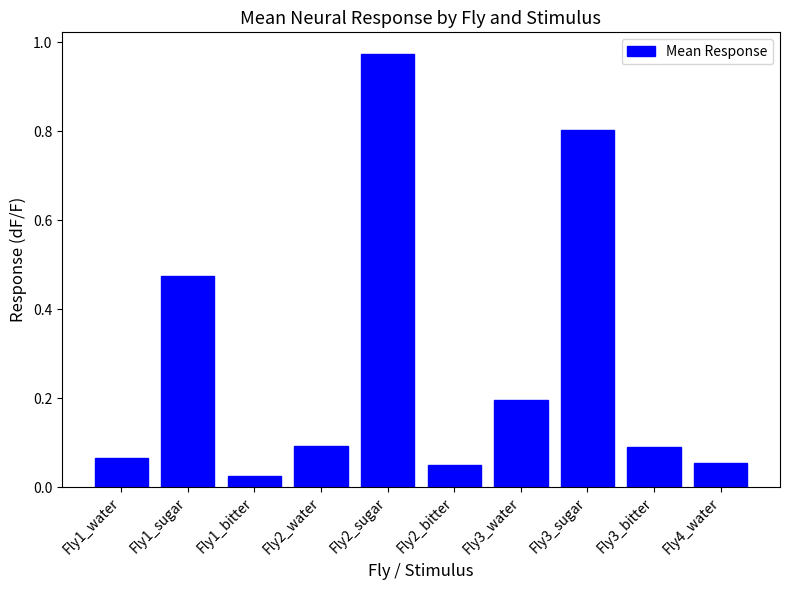

What is the change in value from Fly1_bitter to Fly2_water?

+0.1